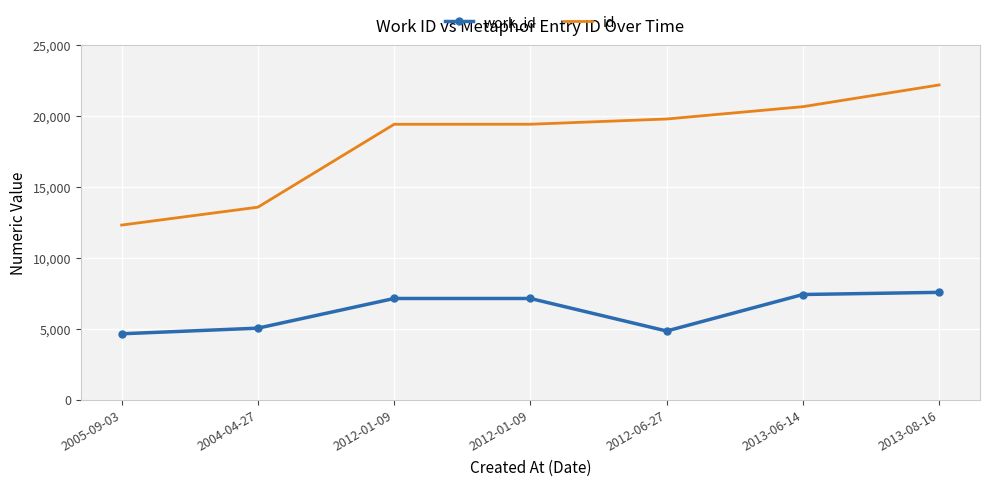

What are all the series names shown in the legend?

work_id, id